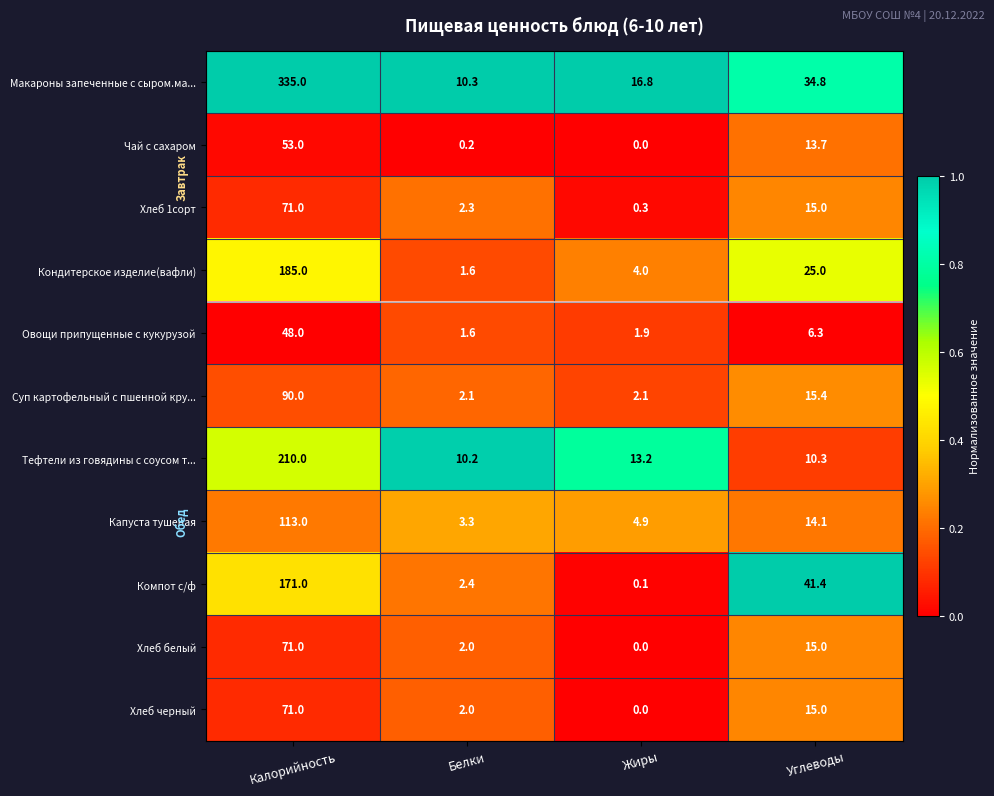

Is it true that Хлеб 1сорт equals 23.5 at Углеводы?

False